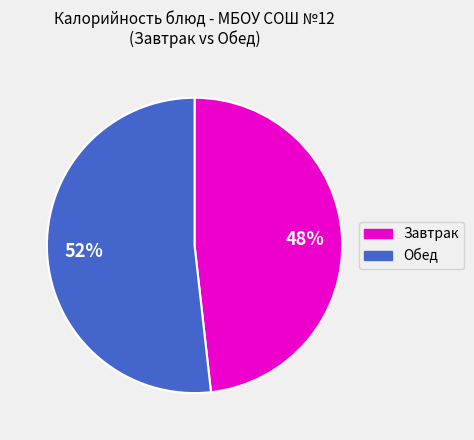

To the nearest percent, what is the difference between the largest and smallest slice percentages?

4%